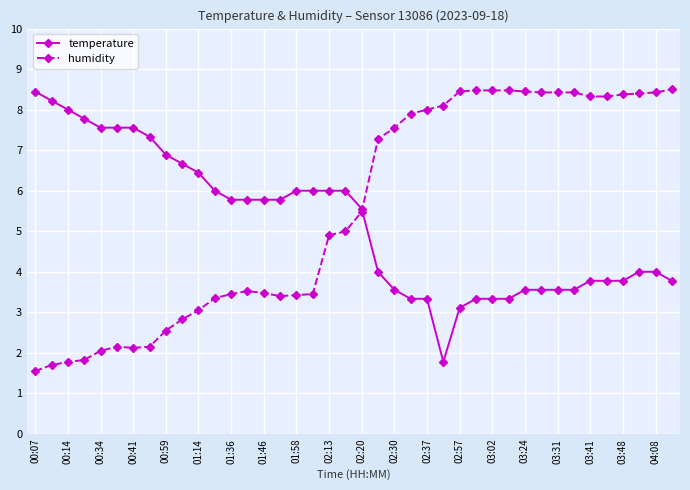

What is the value of the temperature point at the 6th from the left?

7.6